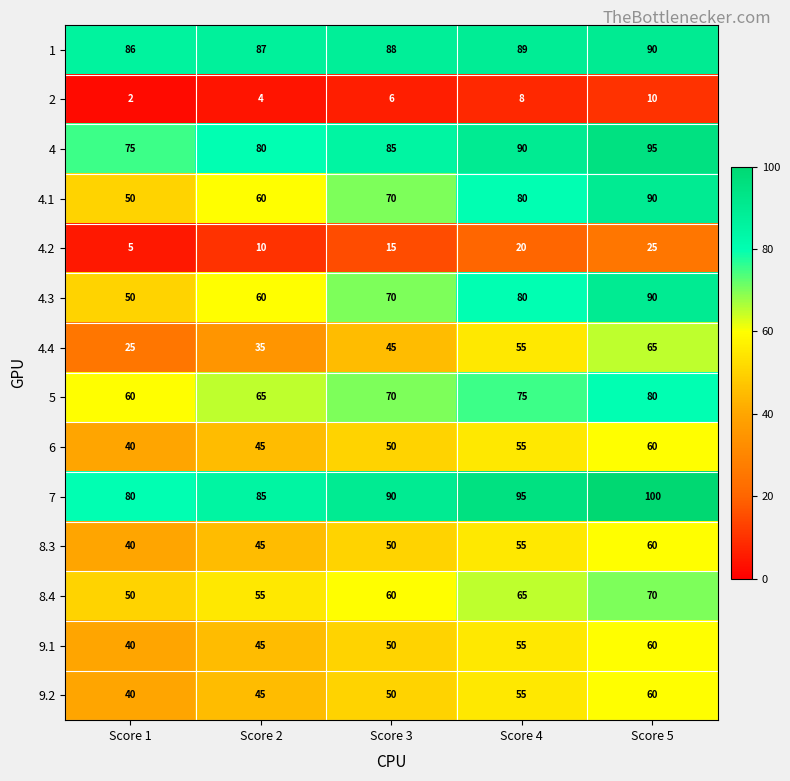

What is the difference between the 6 values at Score 3 and Score 1?

10